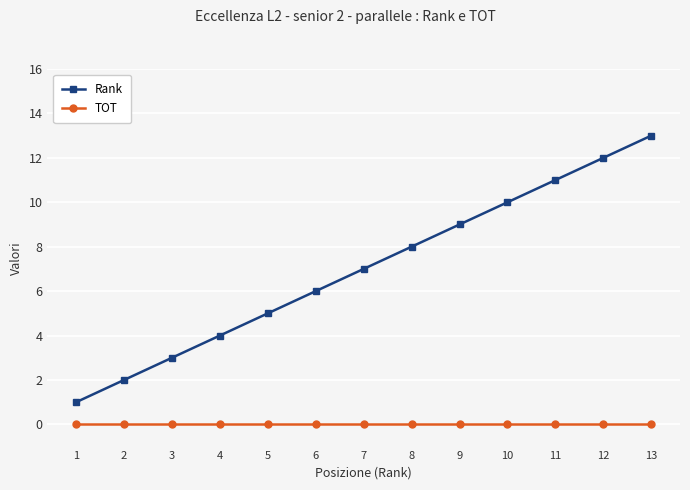

Between 3 and 7, which series saw the biggest shift?

Rank